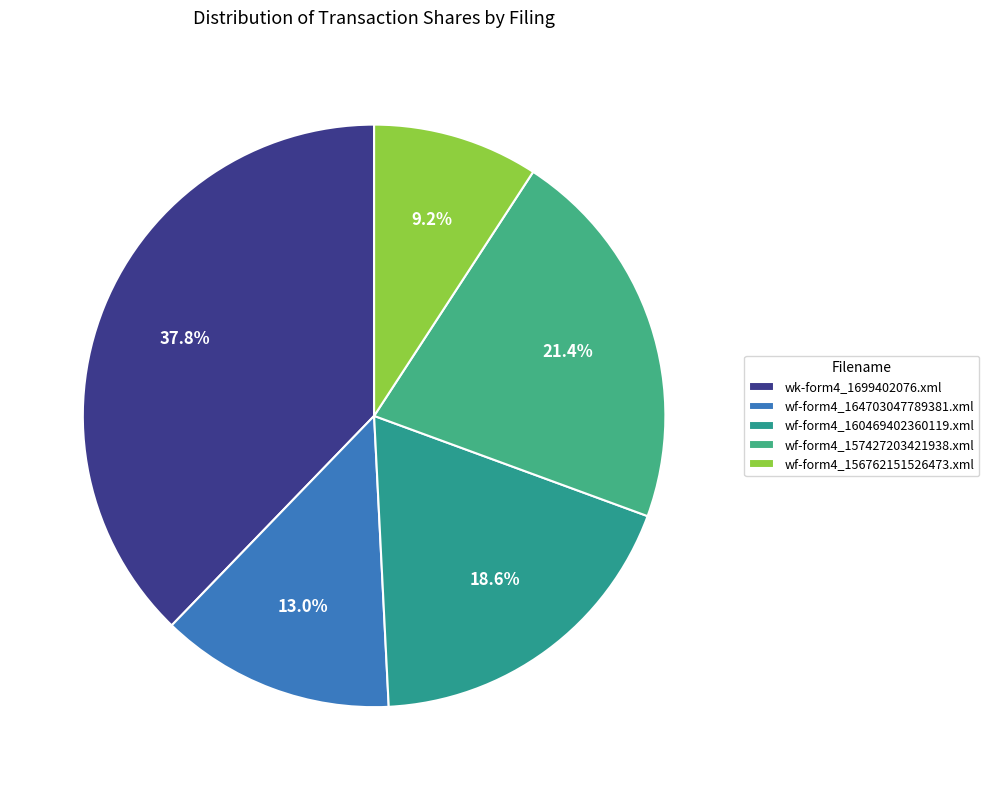

Count the number of slices in the pie.

5